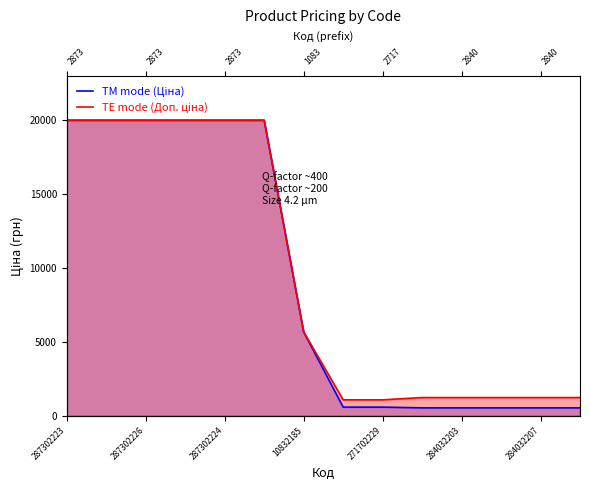

Which series has the largest total across all categories?

TE mode (Доп. ціна)